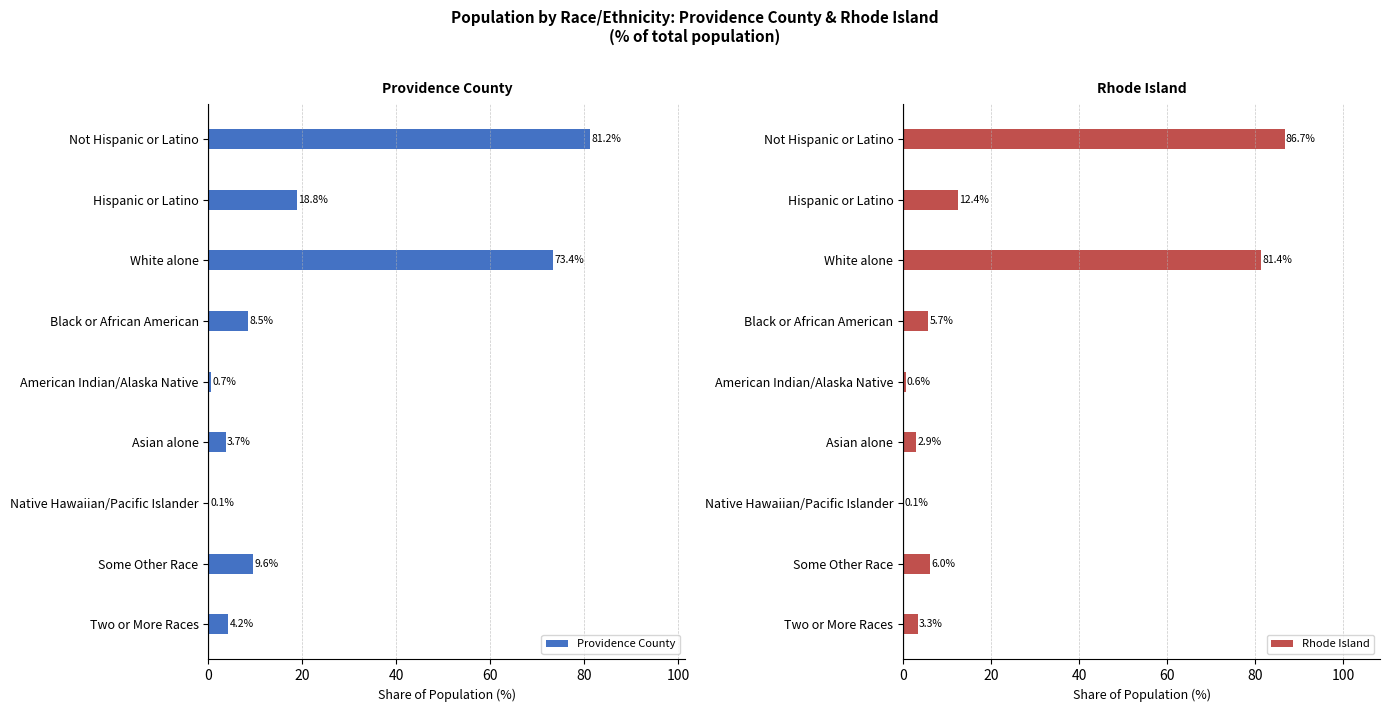

Where is Providence County nearest to the value 40?

Hispanic or Latino